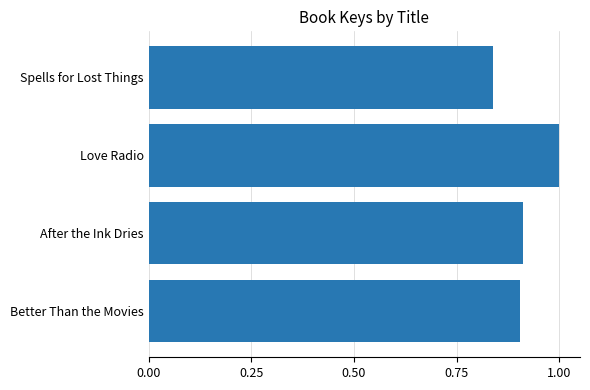

Between After the Ink Dries and Love Radio, which is larger?

Love Radio